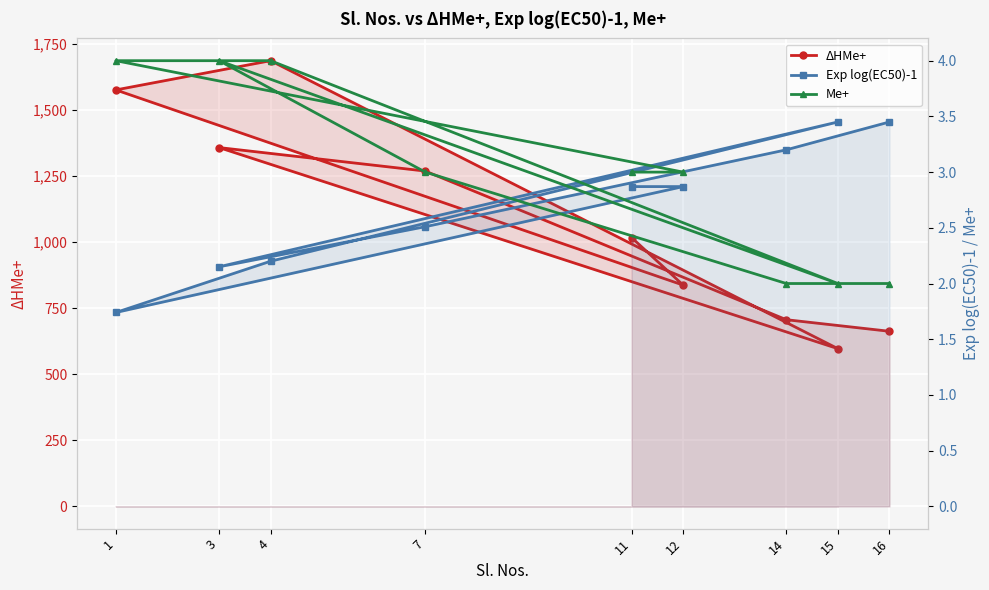

True or false: Exp log(EC50)-1 and ΔHMe+ cross at least once.

False